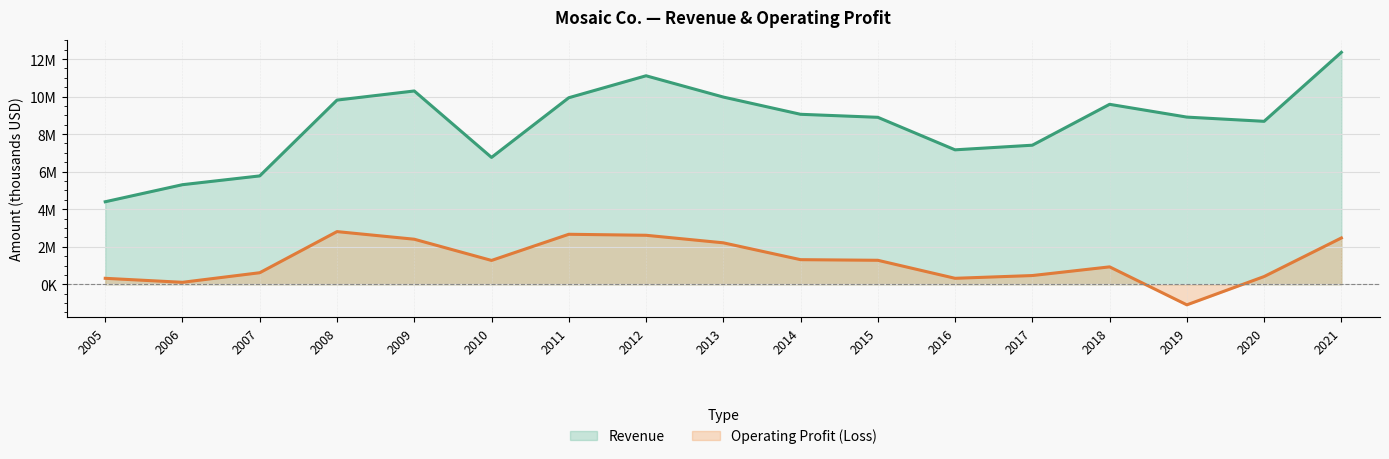

What is the total value across all series at 2014?

10367600